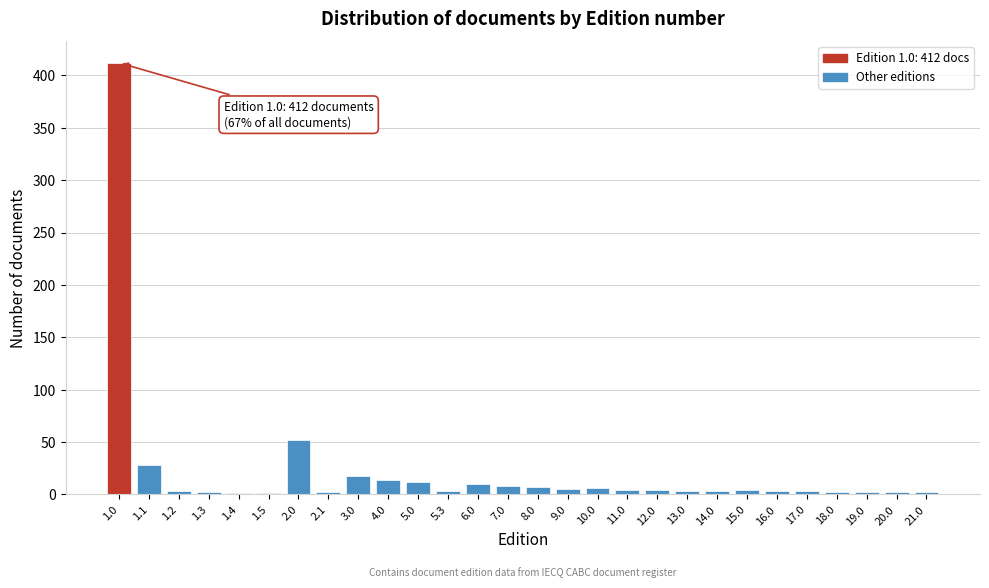

What is the greatest value displayed?

412